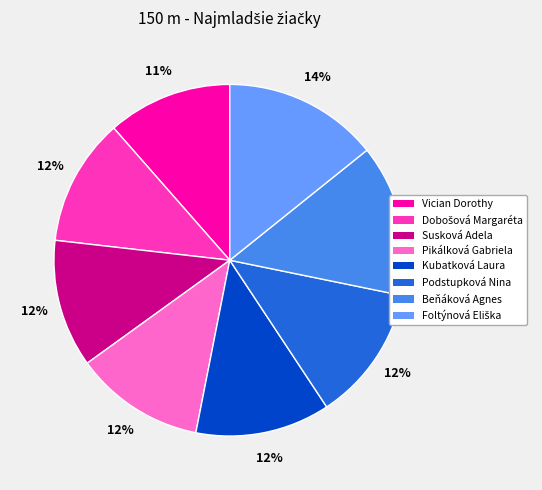

True or false: Susková Adela accounts for 1% of the total.

False